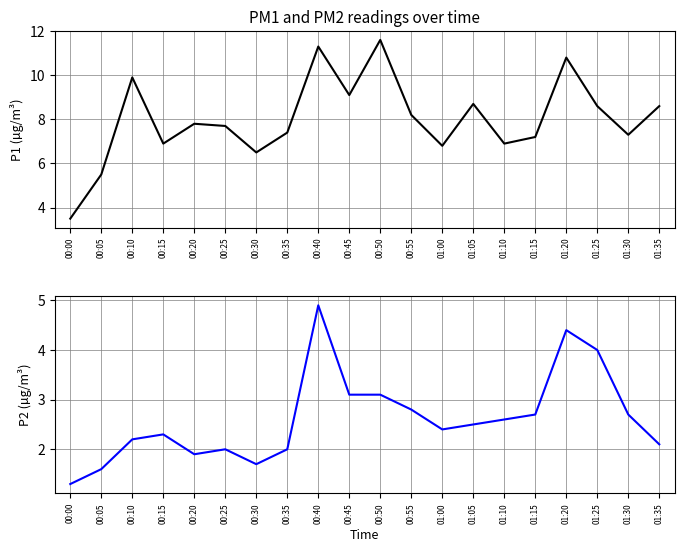

True or false: P2 and P1 intersect in this chart.

False